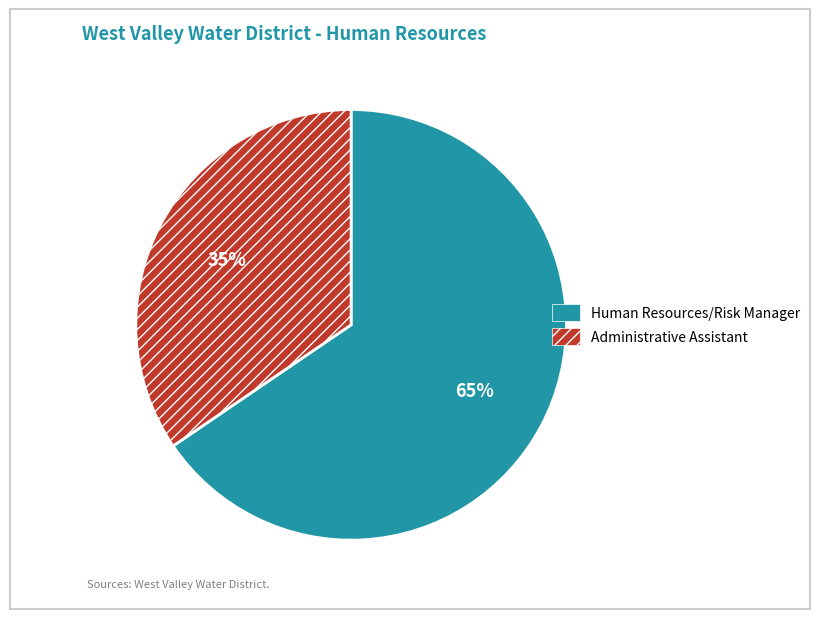

Rank the categories by value from lowest to highest.

Administrative Assistant, Human Resources/Risk Manager